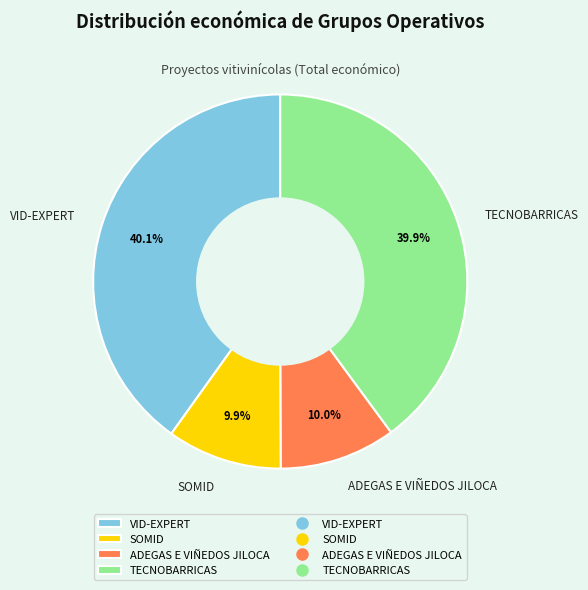

Does any single category account for the majority?

No